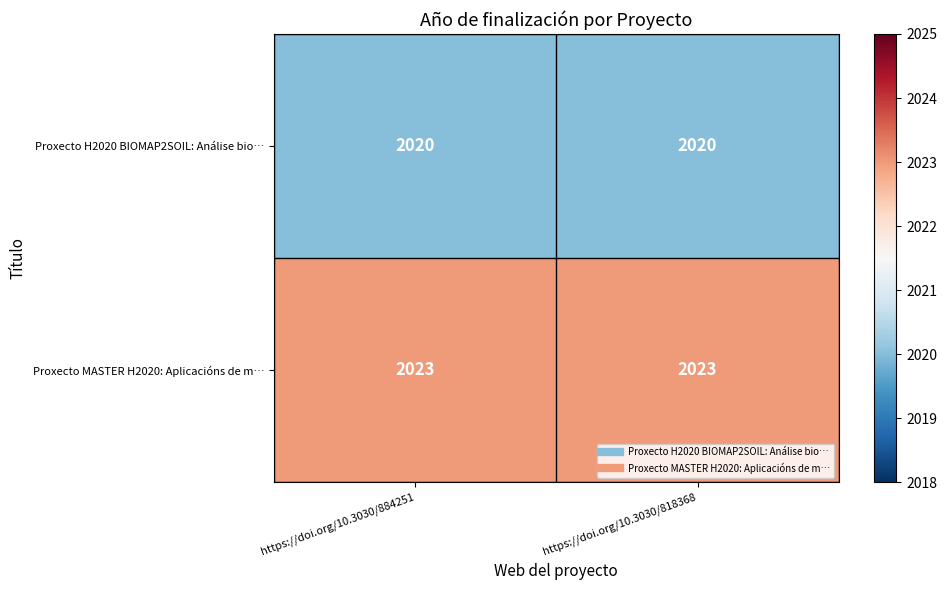

What is the total value across all series at https://doi.org/10.3030/818368?

4043